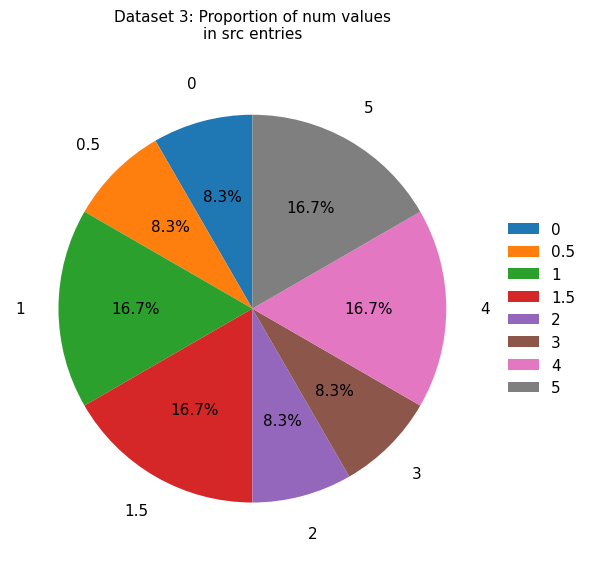

To the nearest percent, what is the combined percentage of 1 and 3?

25%